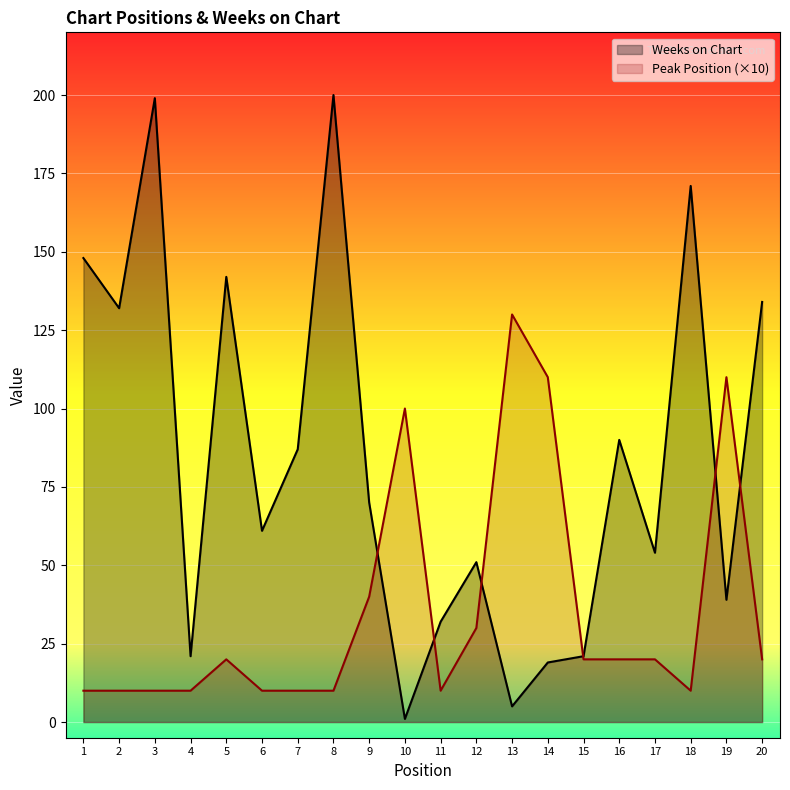

The Weeks on Chart series shows 171 at 18. True or false?

True